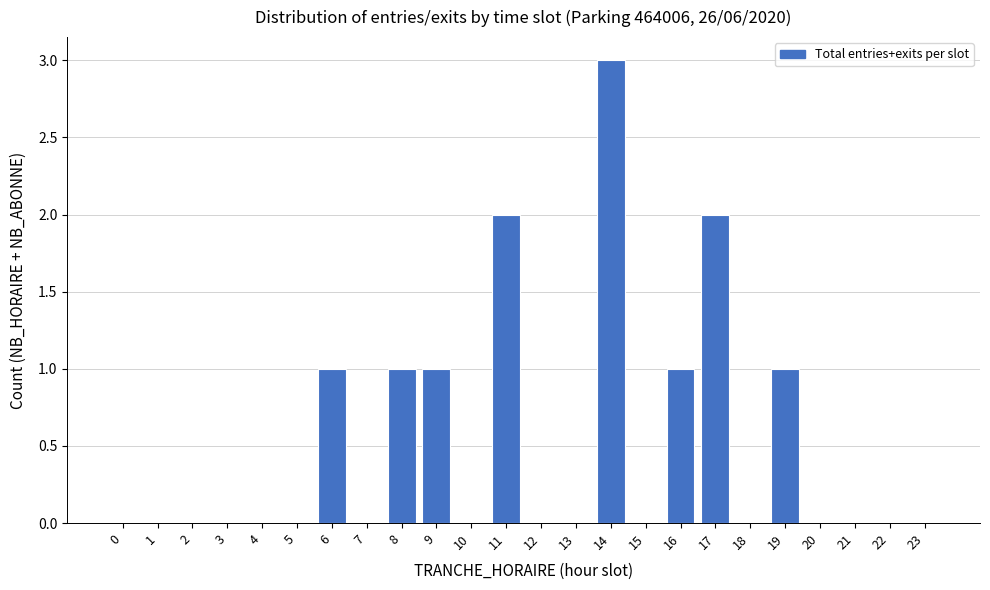

Reading left to right, transcribe all the data shown in this chart.

0=0	1=0	2=0	3=0	4=0	5=0	6=1	7=0	8=1	9=1	10=0	11=2	12=0	13=0	14=3	15=0	16=1	17=2	18=0	19=1	20=0	21=0	22=0	23=0